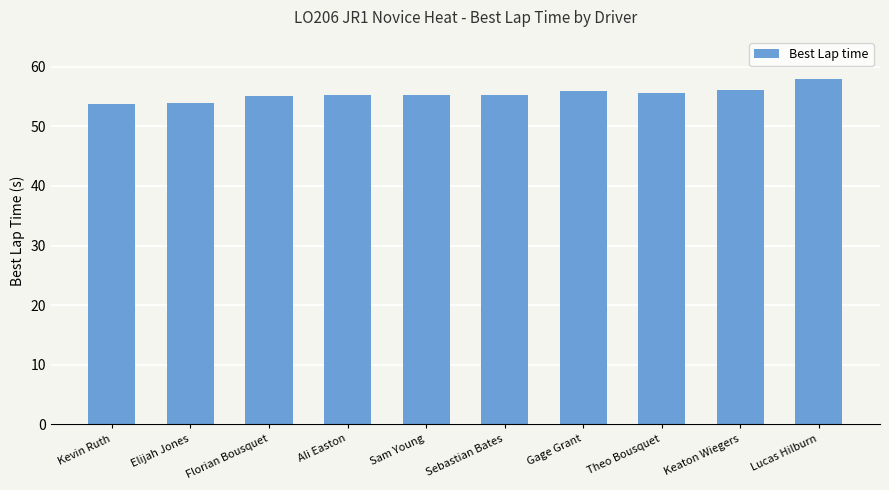

What is the change in value from Elijah Jones to Gage Grant?

+1.9